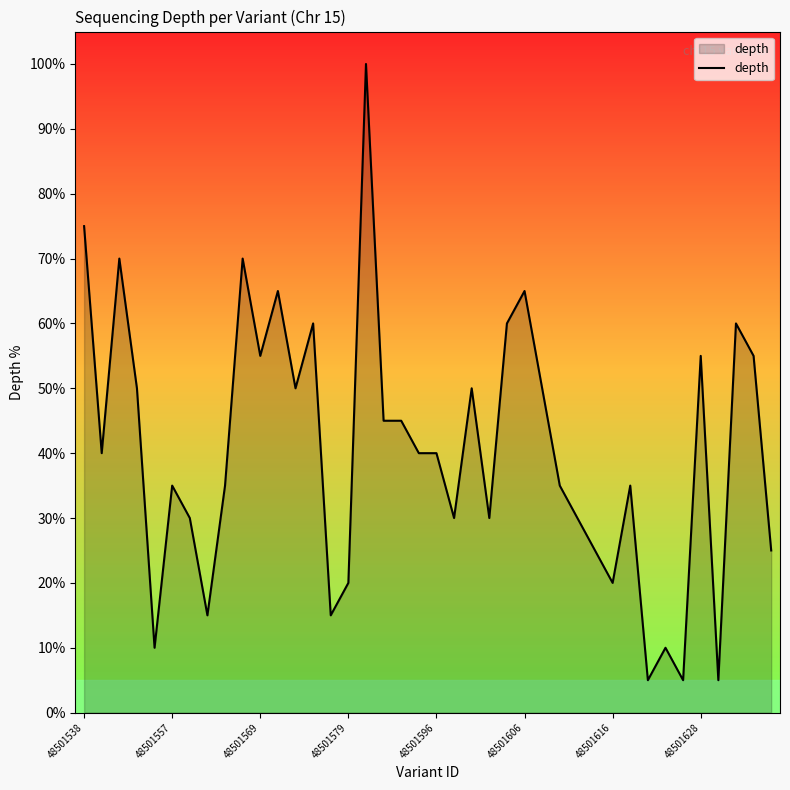

How many lines are shown in the chart?

1